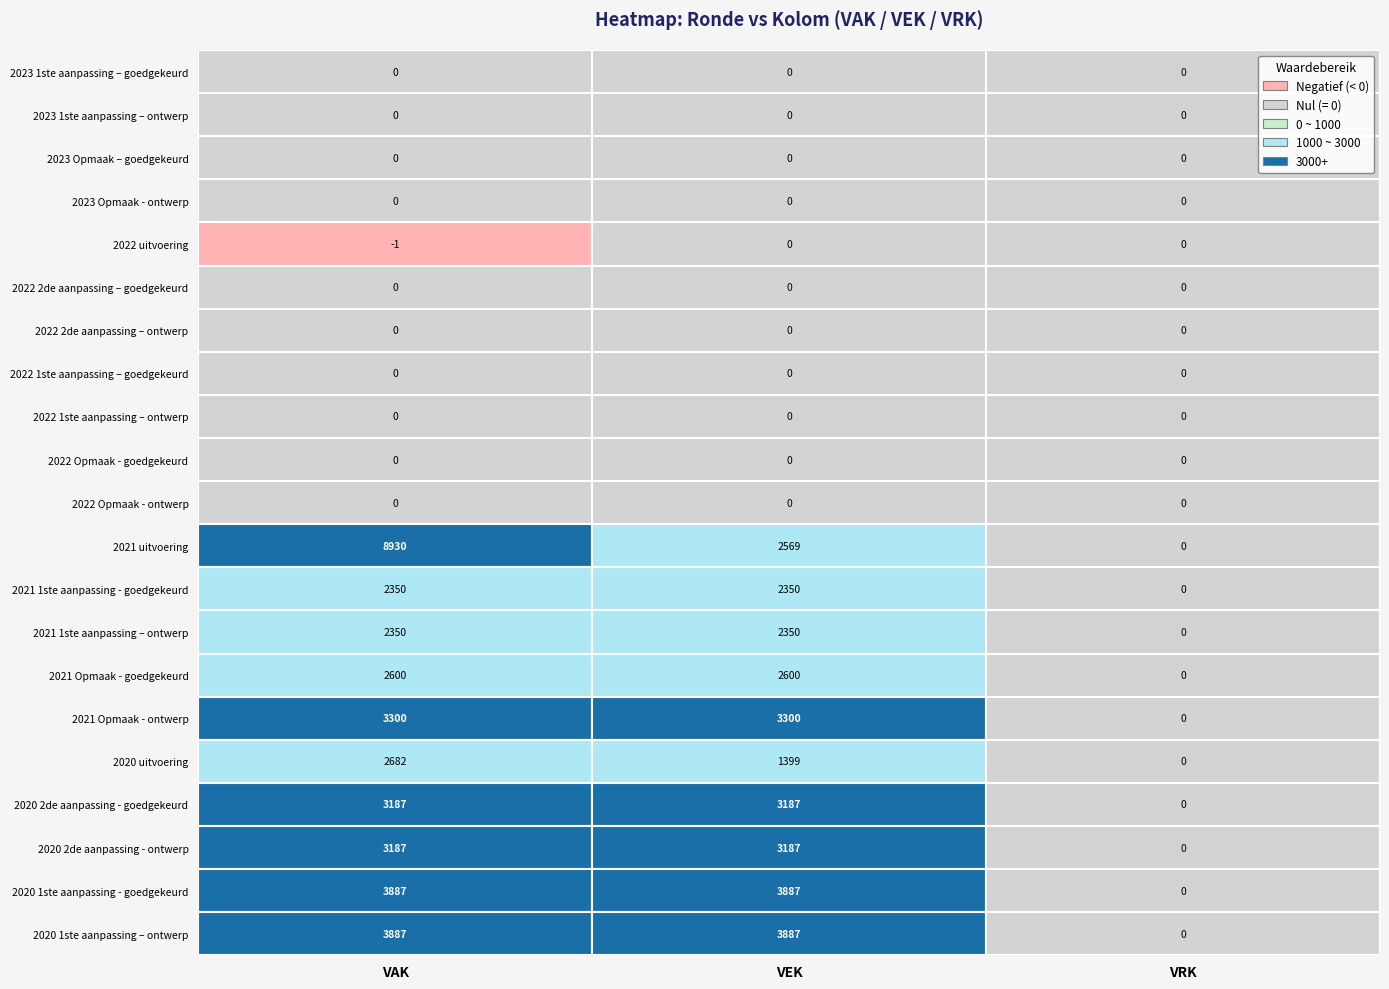

Which series has the largest range (max minus min)?

2021 uitvoering